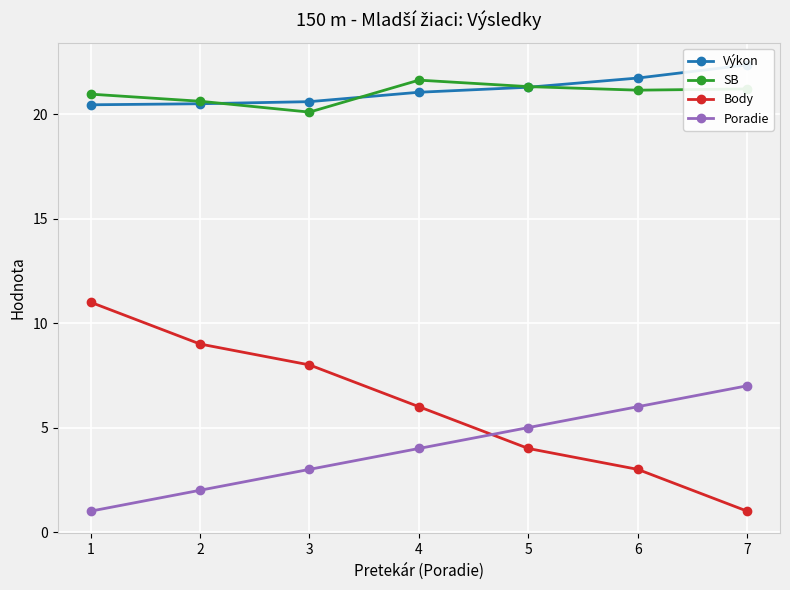

What is the value of the Poradie point at the 2nd from the left?

2.0